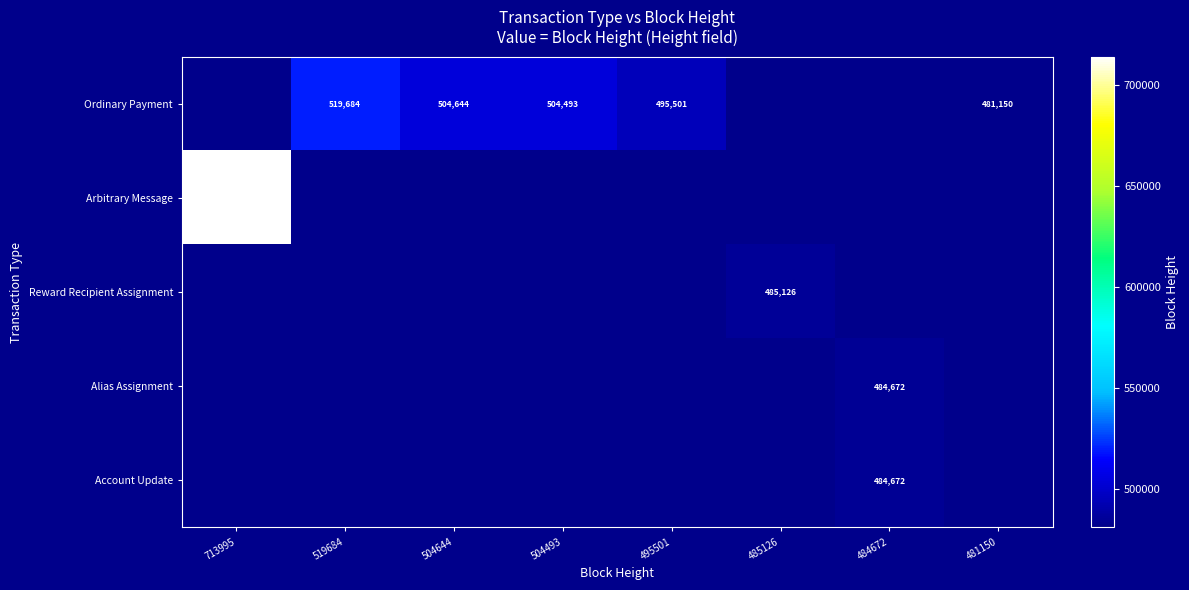

What is the sum of the Ordinary Payment values at 504644 and 495501?

1000145